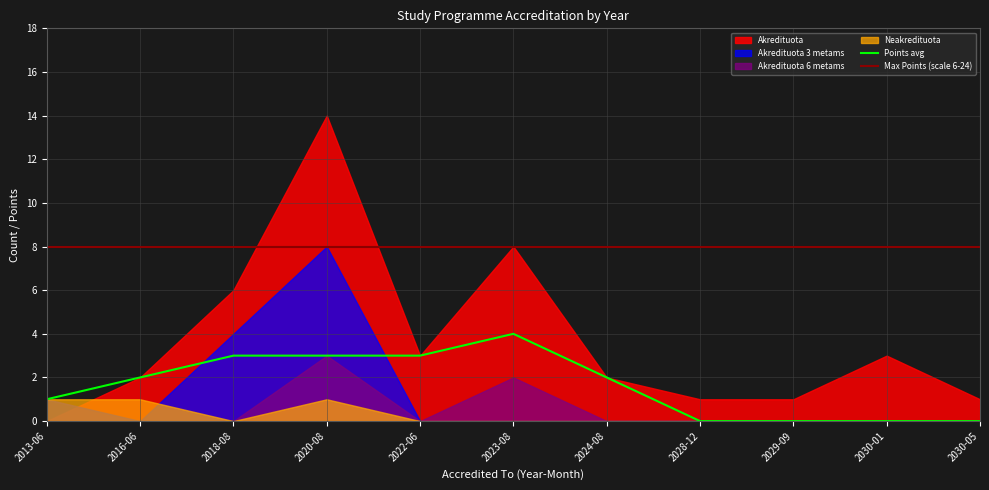

The value of Points avg at 2024-08 is 2. True or false?

True